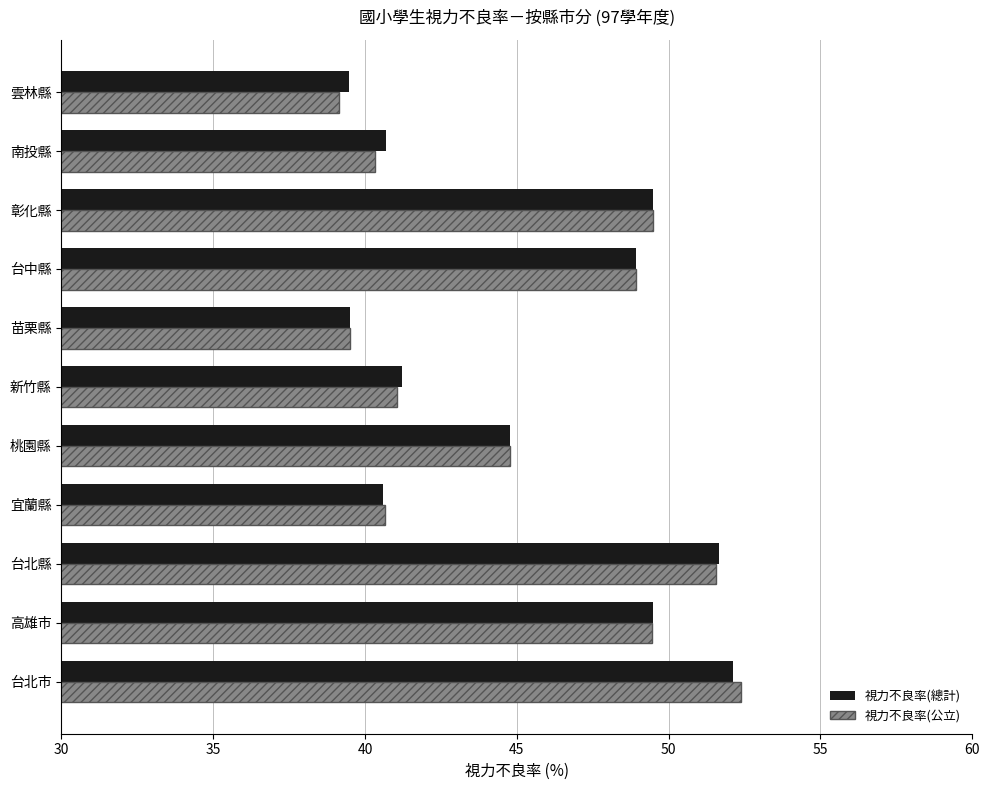

The 視力不良率(公立) series shows 10.0 at 雲林縣. True or false?

False